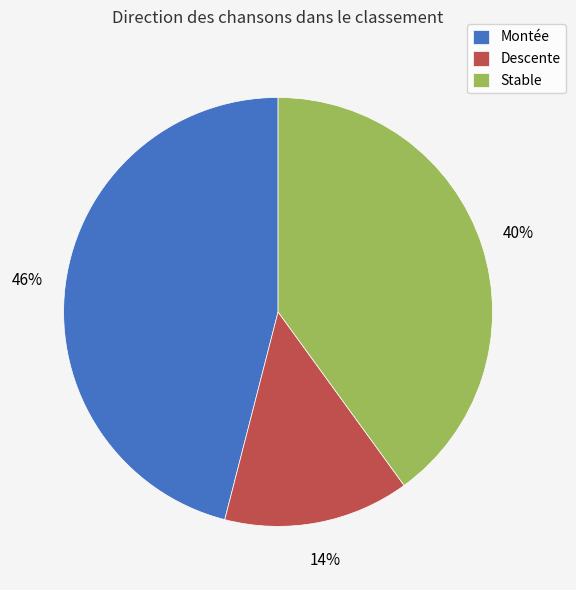

Count the number of slices in the pie.

3